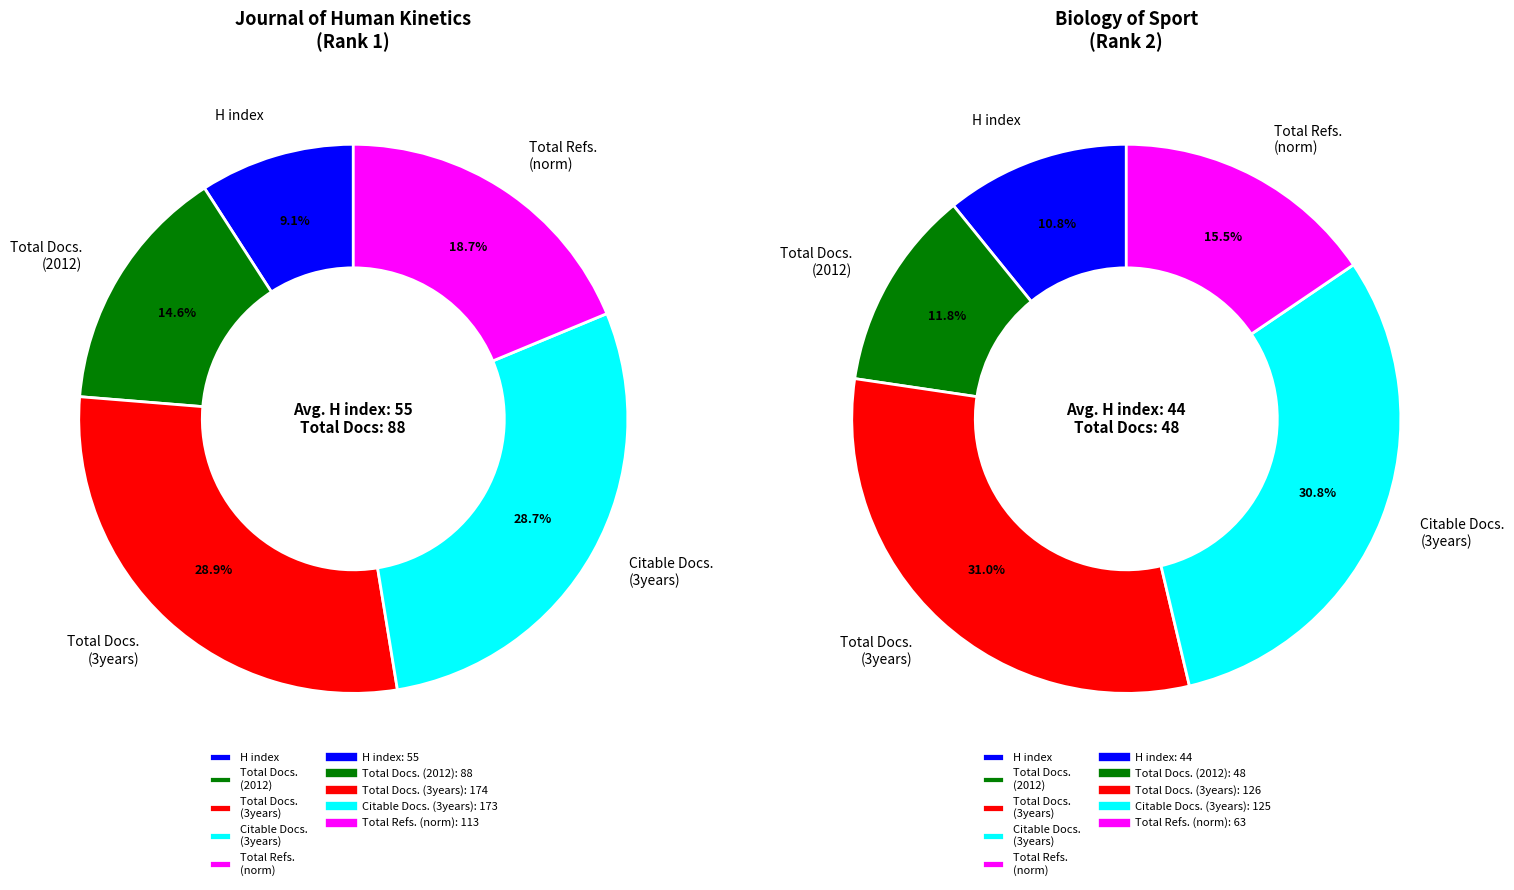

Do Journal of Human Kinetics (Rank 1) and Biology of Sport (Rank 2) together represent more than half of the pie?

Yes